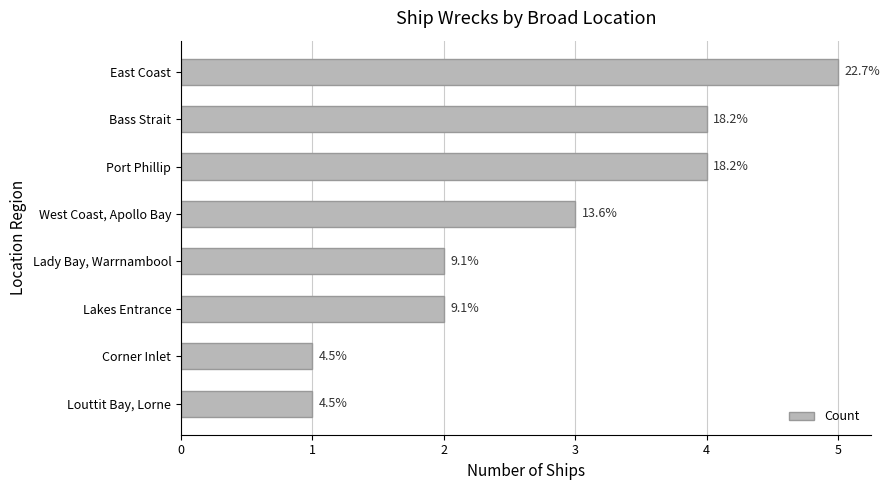

Does the chart contain any negative values?

No